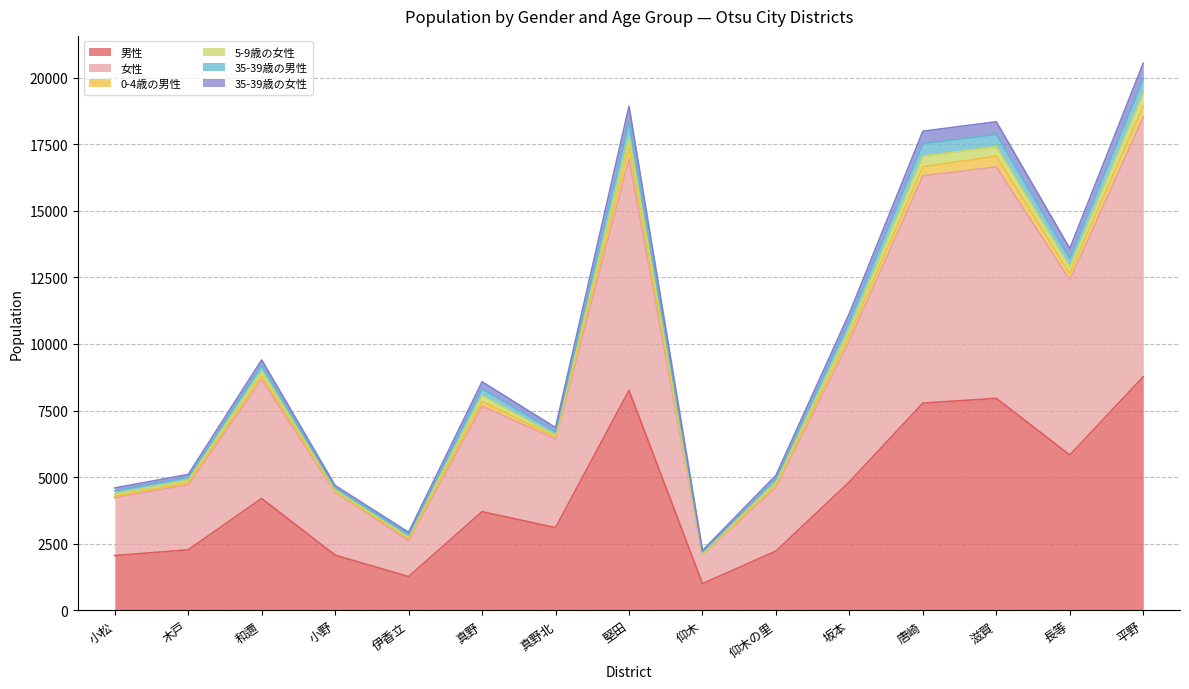

True or false: 男性 has a value of 2058 at 小松.

True